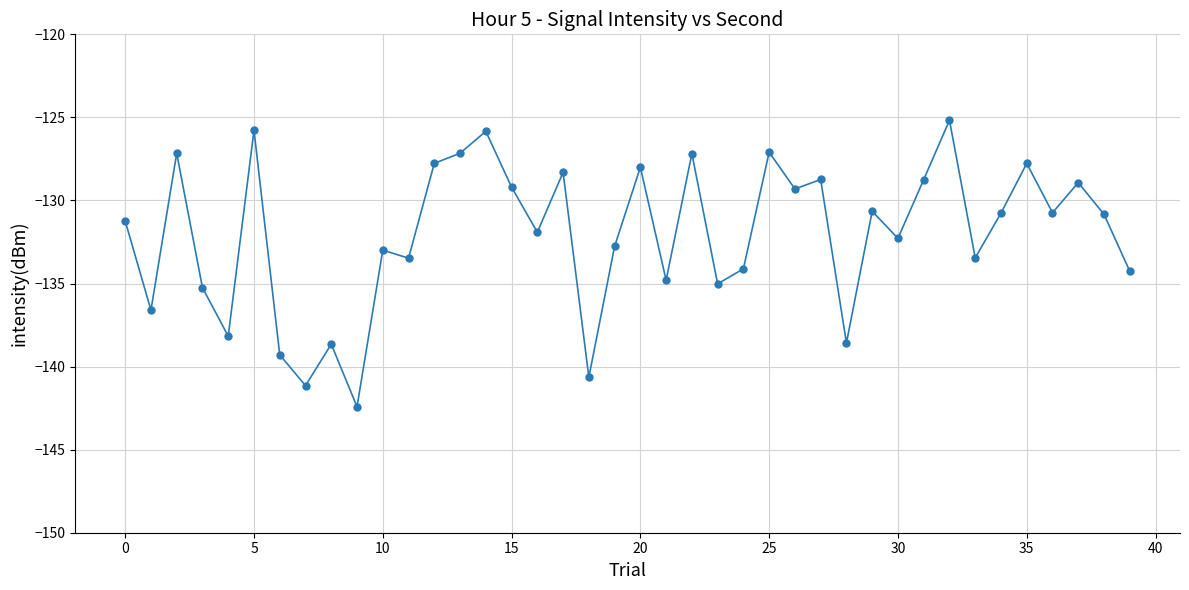

What is the smallest value displayed?

-142.4